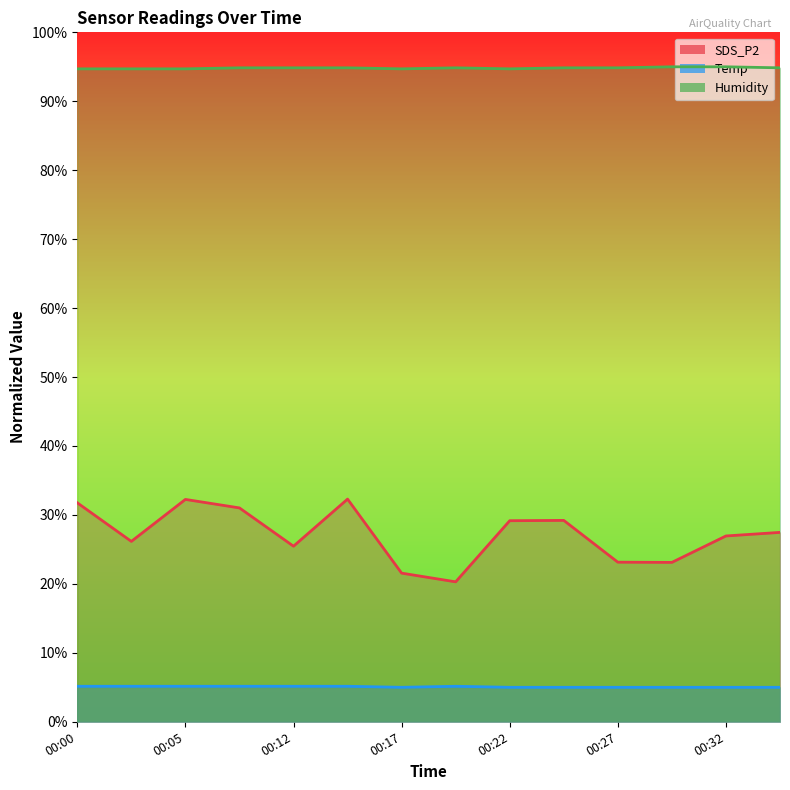

What is the minimum value shown in the chart?

5.0